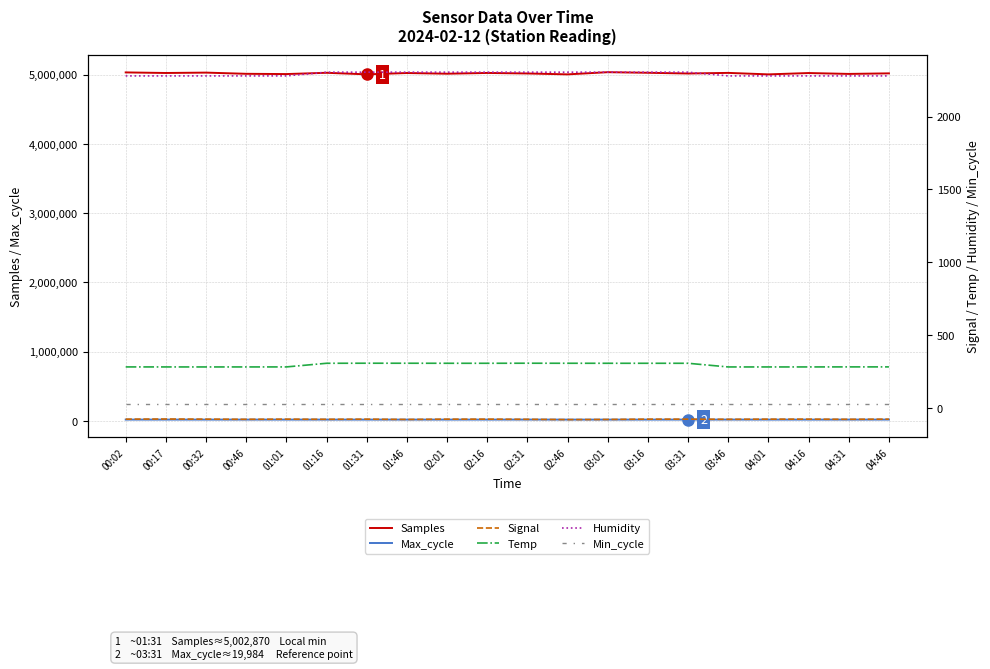

True or false: Max_cycle and Temp cross at least once.

False